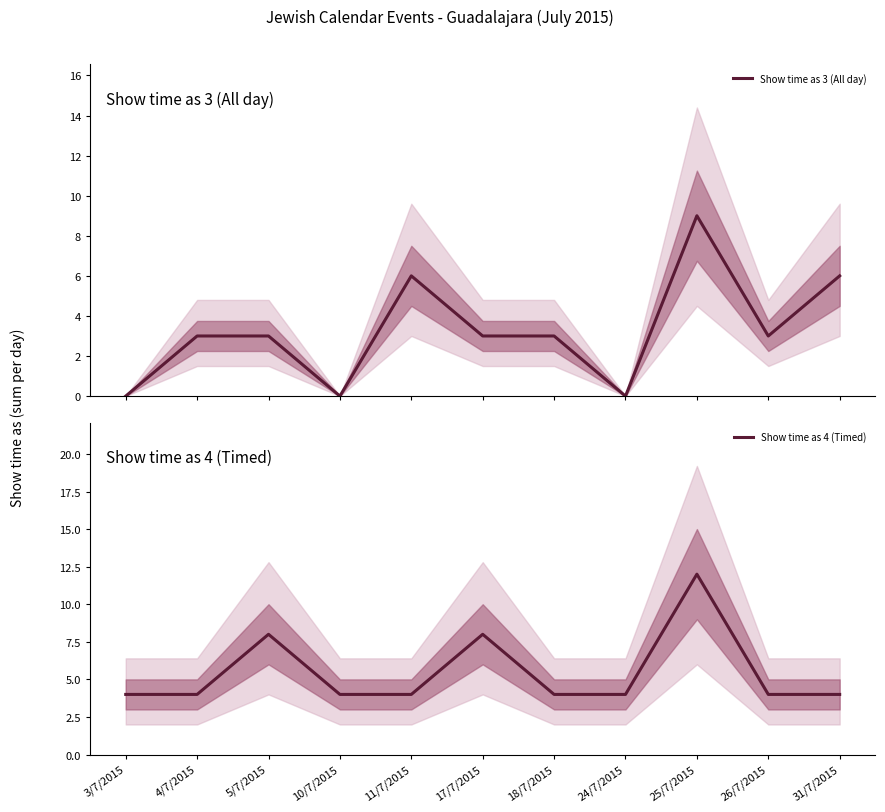

What is the sum of the Show time as 3 (All day) values at 24/7/2015 and 31/7/2015?

6